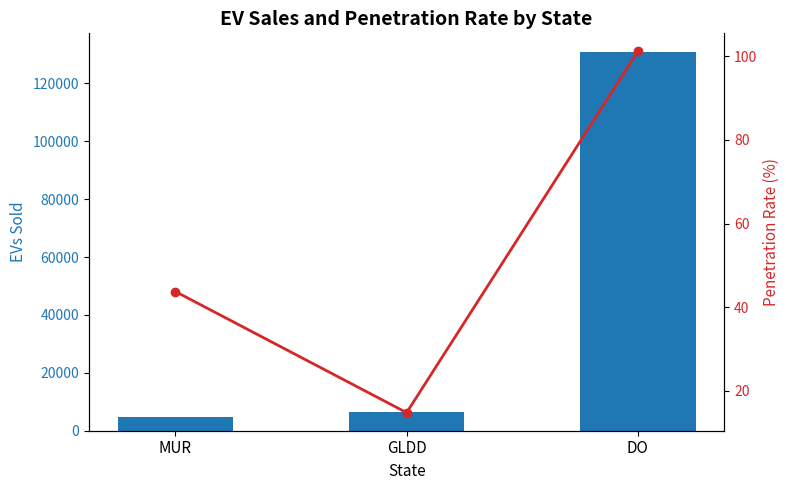

How many series are shown in this chart?

2